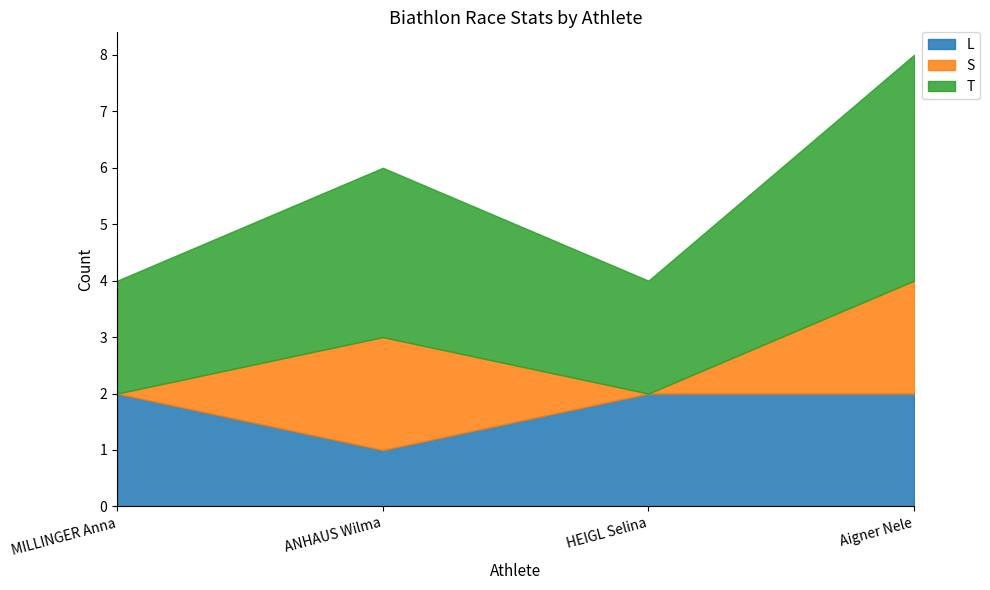

The value of L at HEIGL Selina is 2. True or false?

True